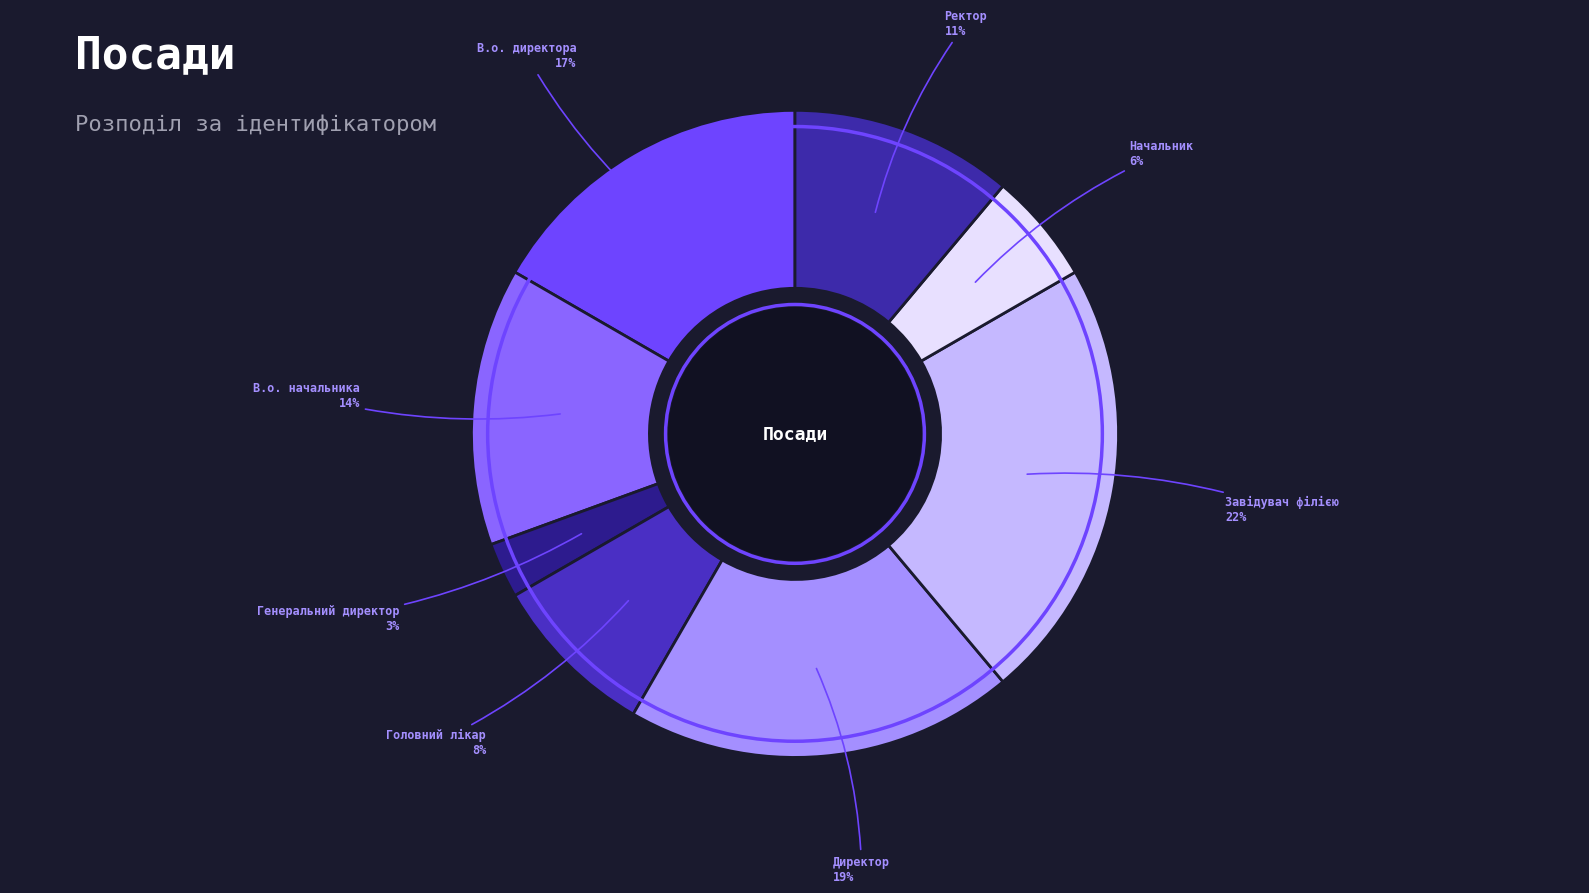

Rank the categories by value from lowest to highest.

Генеральний директор, Начальник, Головний лікар, Ректор, В.о. начальника, В.о. директора, Директор, Завідувач філією